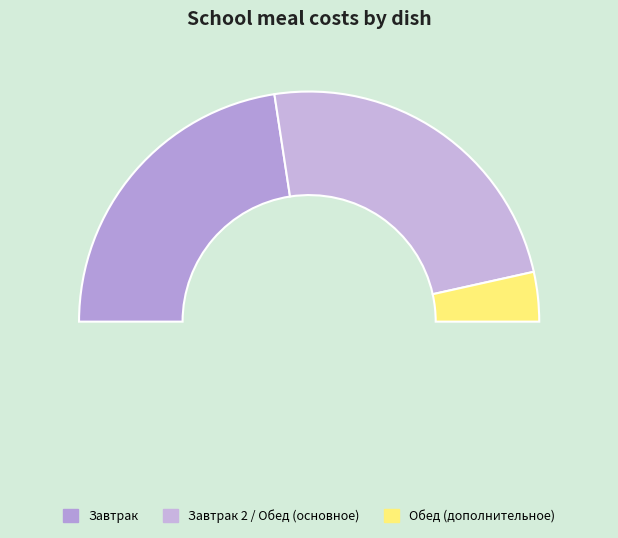

Does Хлеб Бородинский account for over 50% of the chart?

No